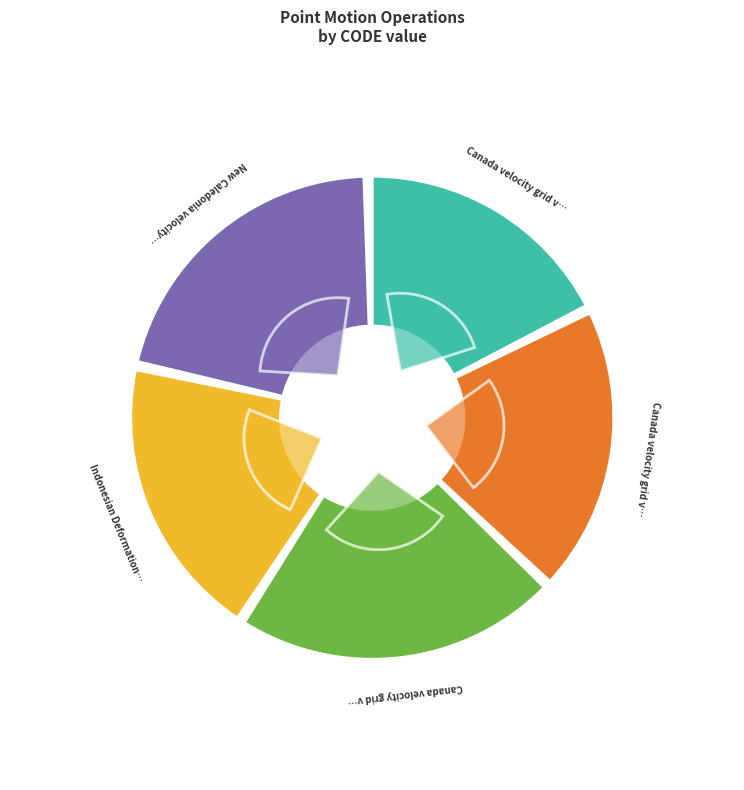

Which has a higher value, Canada velocity grid v8 or Canada velocity grid v7?

Canada velocity grid v8